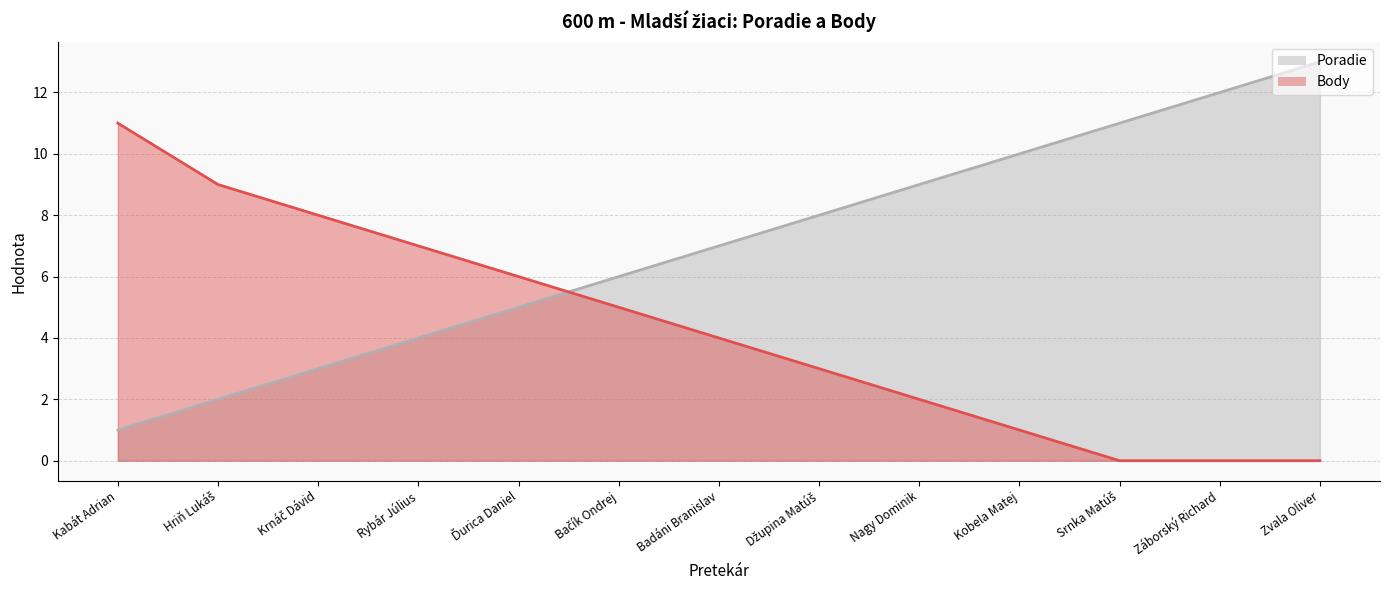

Reading right to left, what are all the values shown in this chart?

Poradie: 13	12	11	10	9	8	7	6	5	4	3	2	1
Body: 0	0	0	1	2	3	4	5	6	7	8	9	11